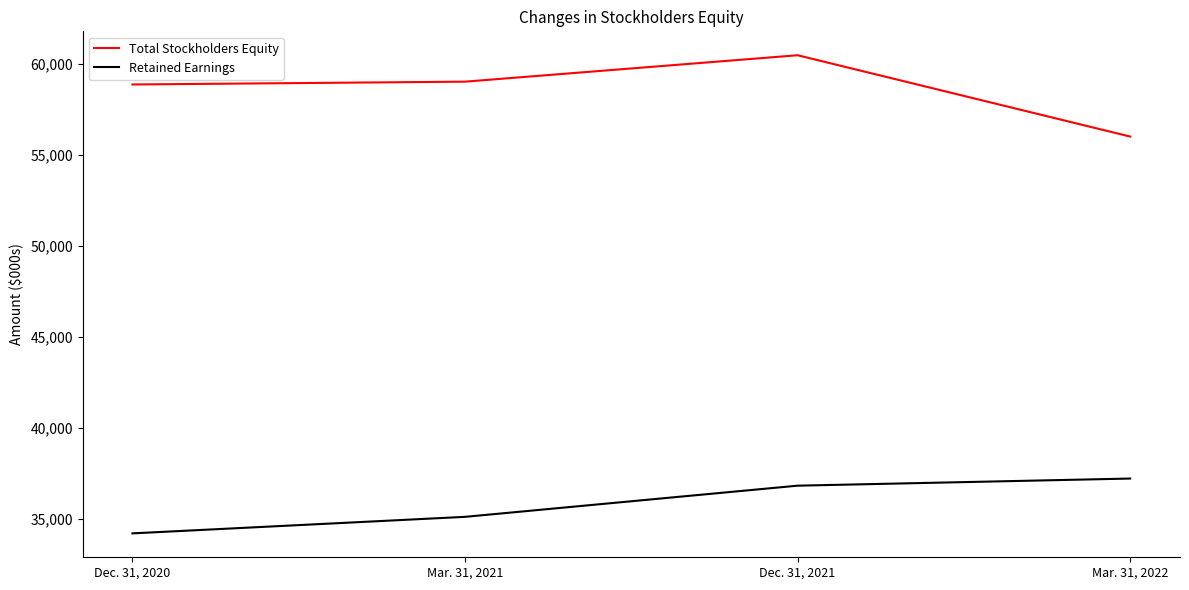

At how many categories does at least one series exceed 38335?

4